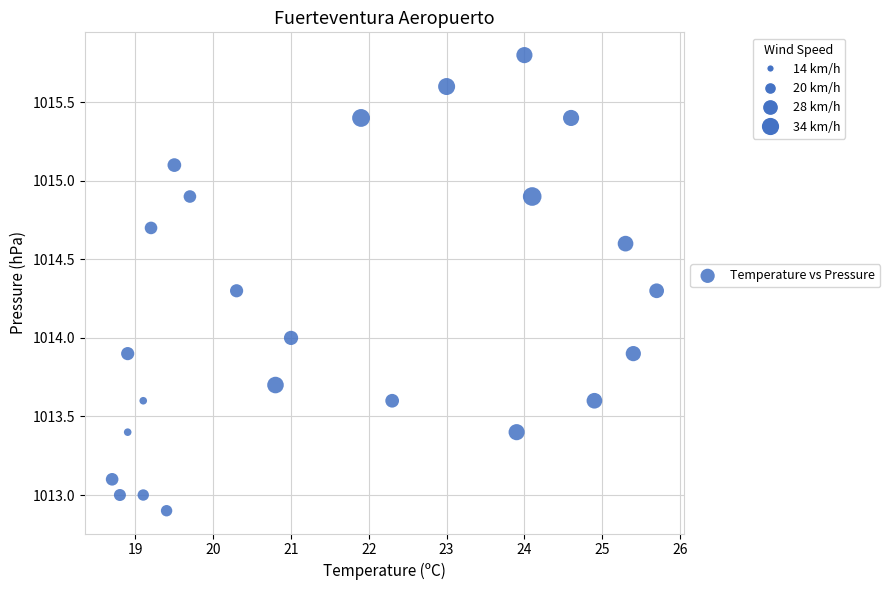

What is the range of X values (max minus min)?

7.0